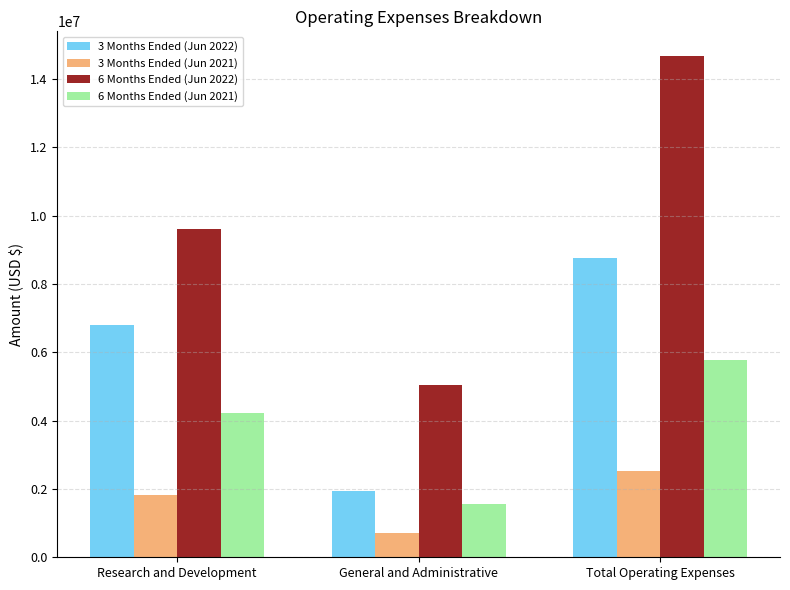

What is the label of the 1st bar from the right?

Total Operating Expenses